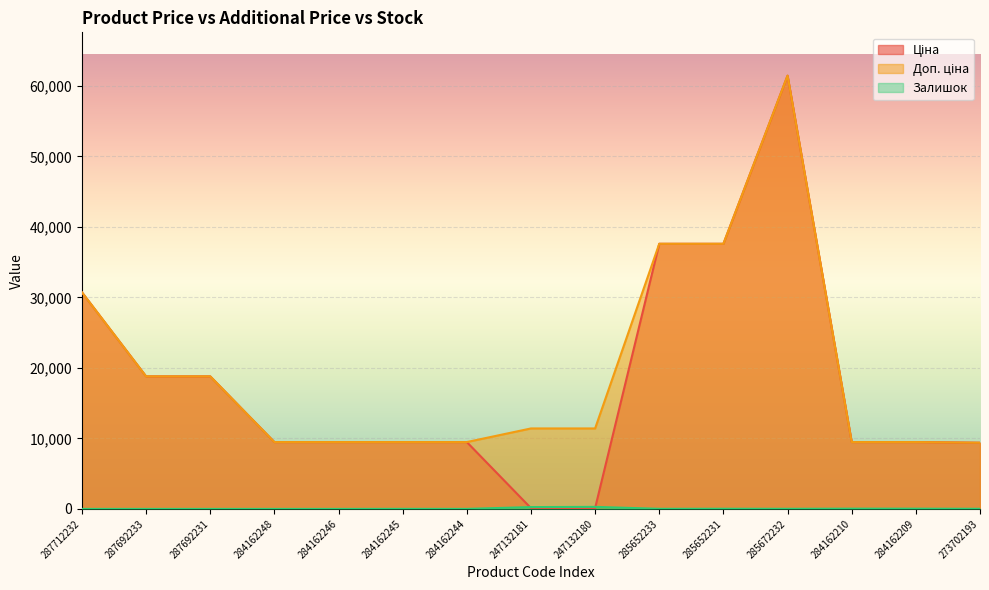

What is the label of the 6th point from the right?

285652233